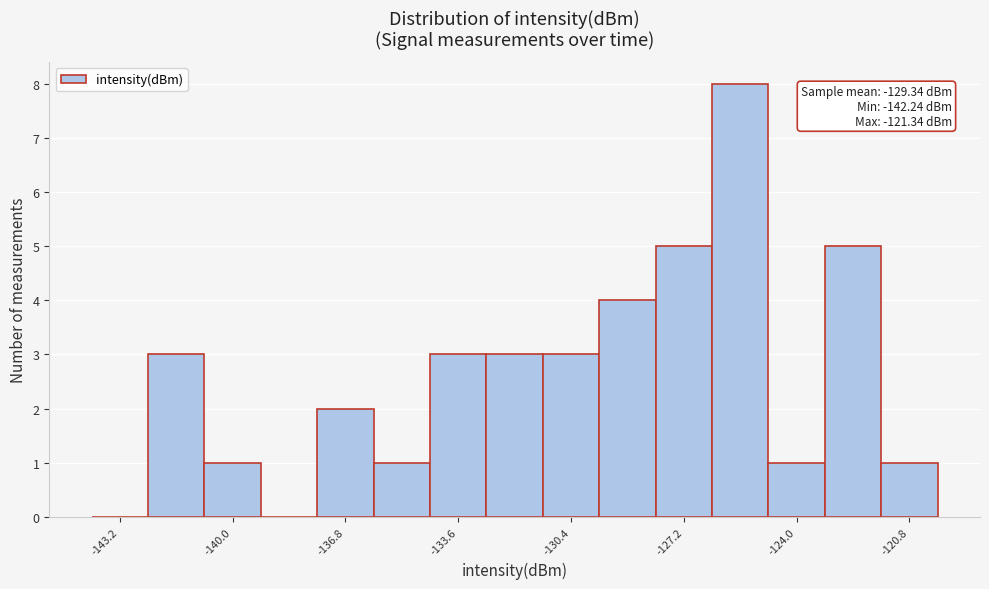

Read against the x-axis, roughly where is the centre of the tallest bar?

-125.5